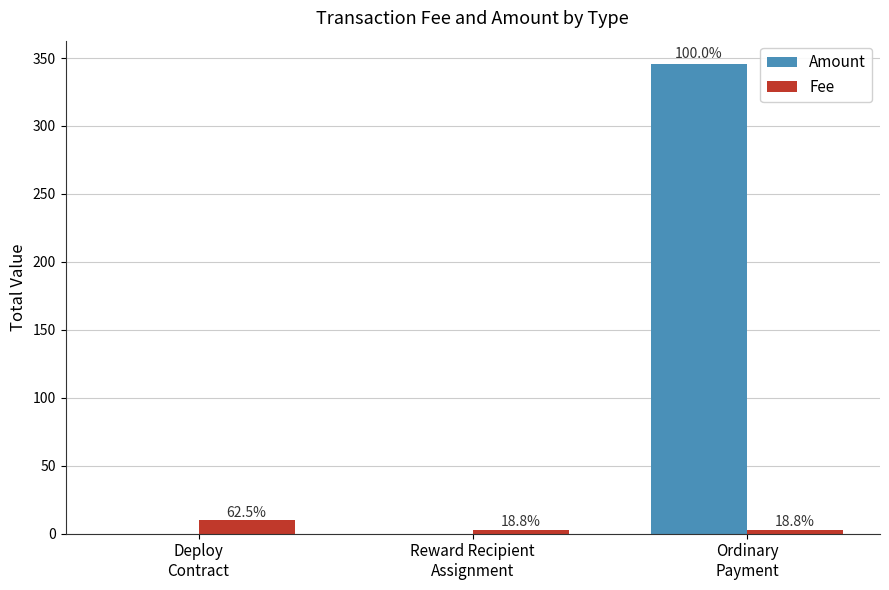

How many groups of bars are there?

3